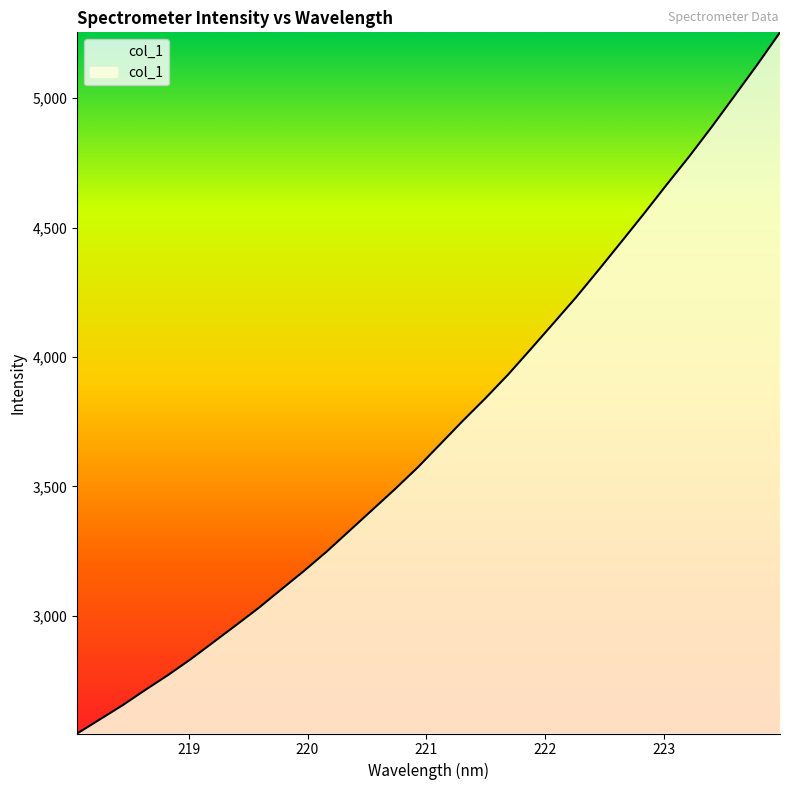

What is the difference between the maximum and minimum values?

2707.9